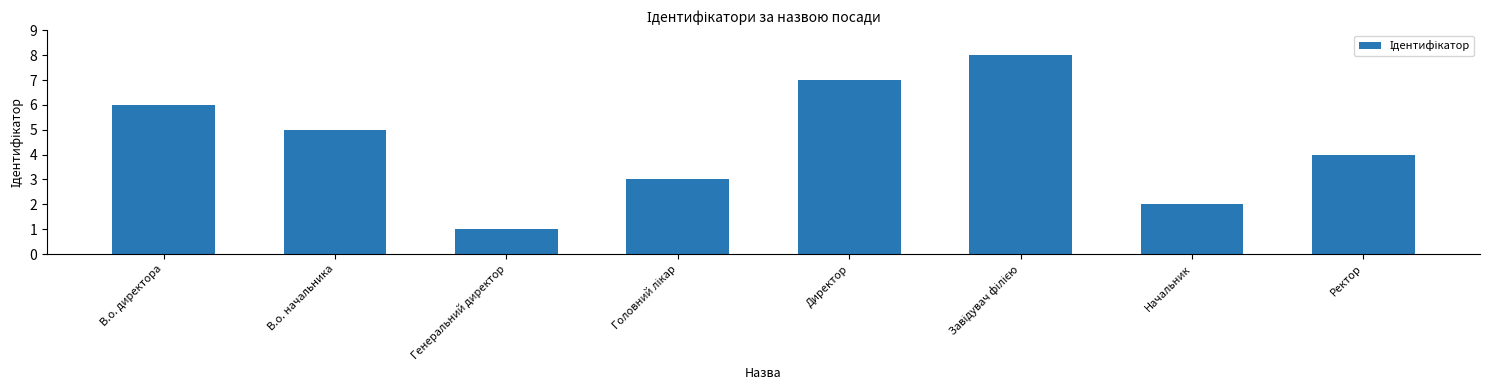

Which label corresponds to the smallest value in the chart?

Генеральний директор